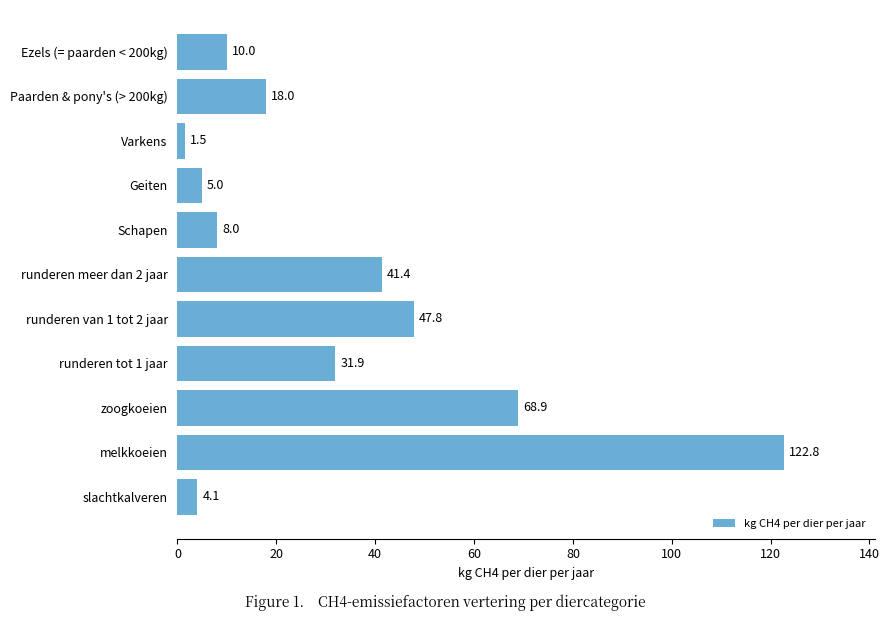

How many bars are there in total?

11